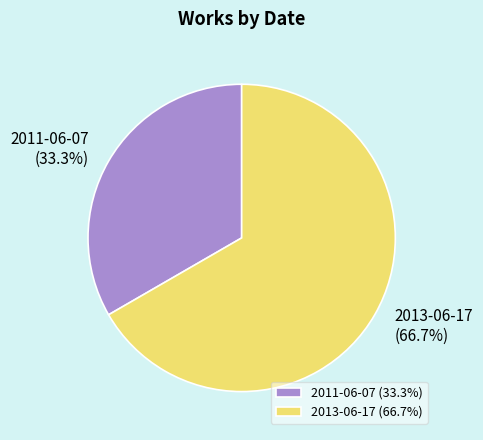

Combined, what portion of the pie is 2013-06-17 and 2011-06-07?

100.0%